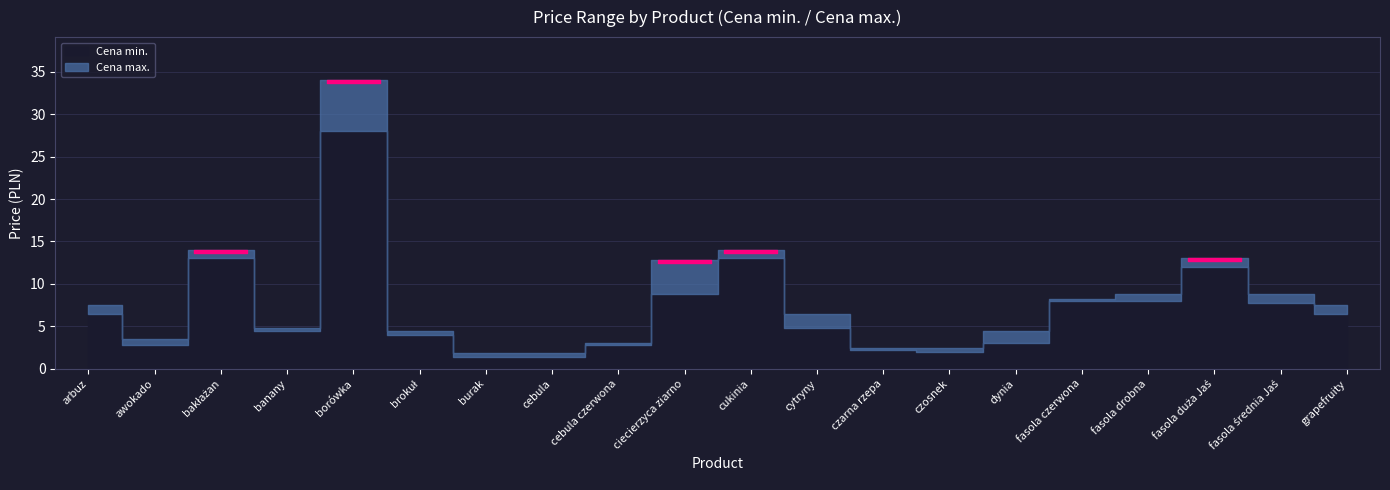

Rank the series by their maximum value, from highest to lowest.

Cena max., Cena min.